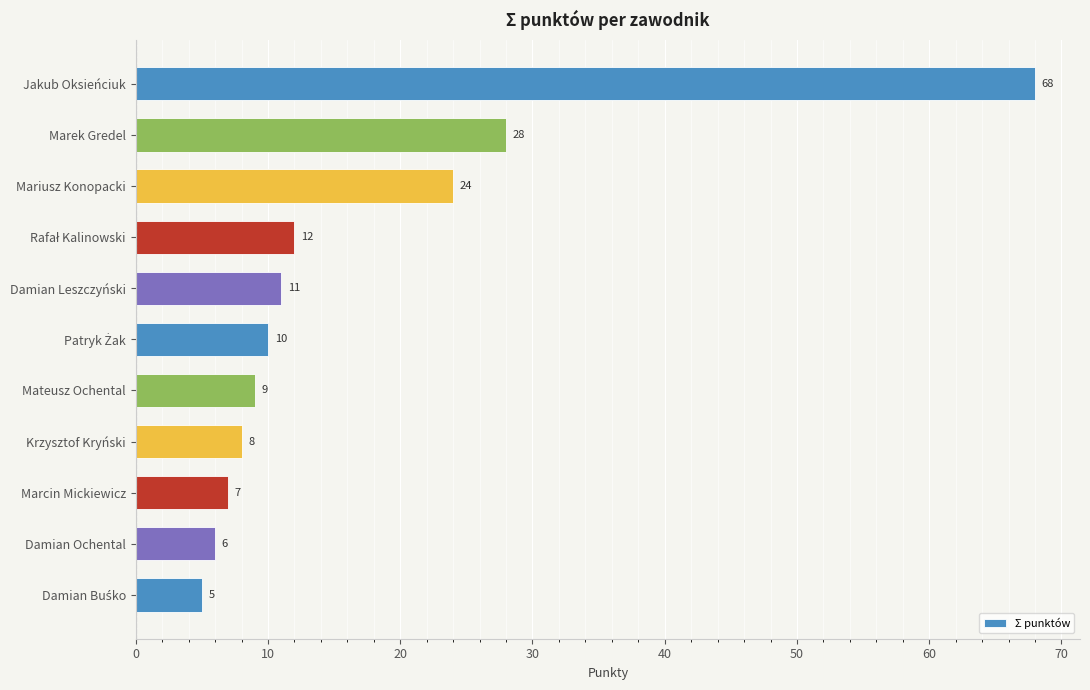

What is the label of the 3rd bar from the bottom?

Marcin Mickiewicz